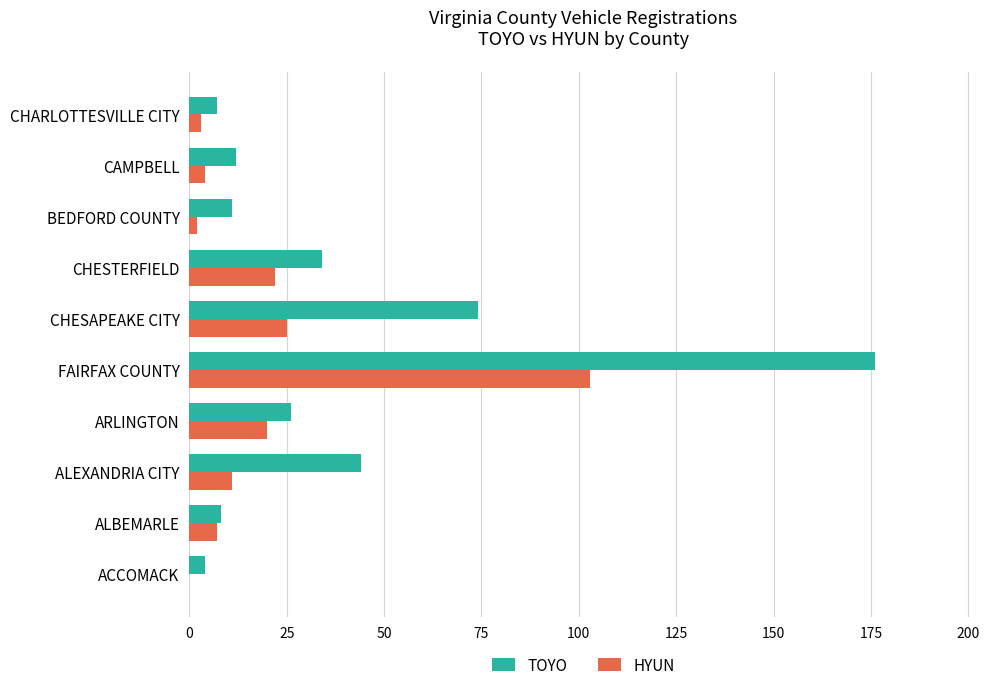

What is the maximum value for TOYO?

176